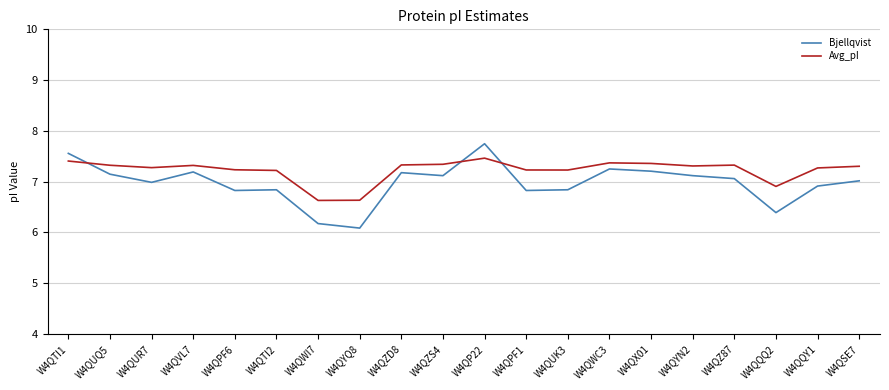

Which series ends up on top after the final intersection of Avg_pI and Bjellqvist?

Avg_pI